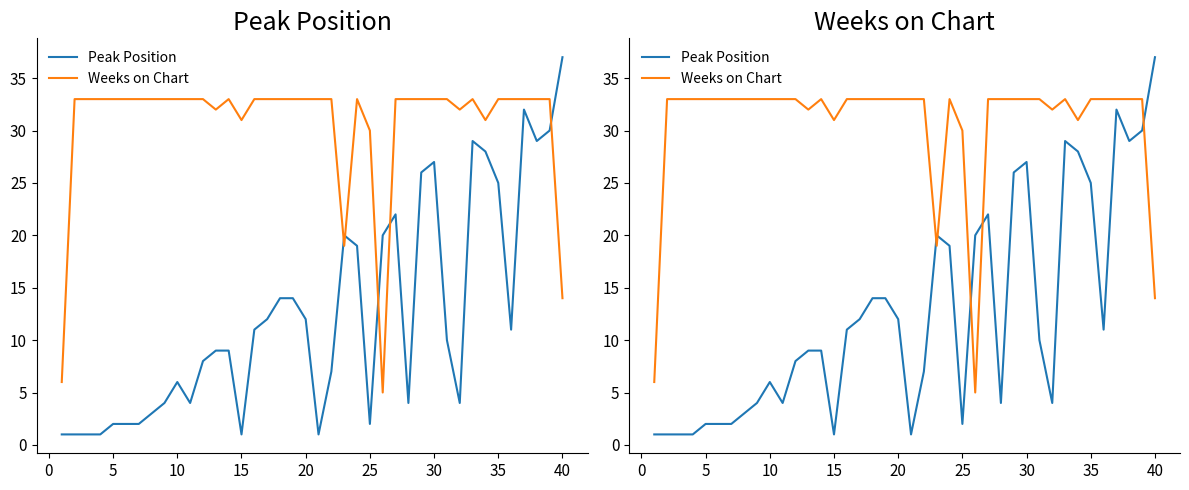

How many values in the Peak Position series are below 10?

20